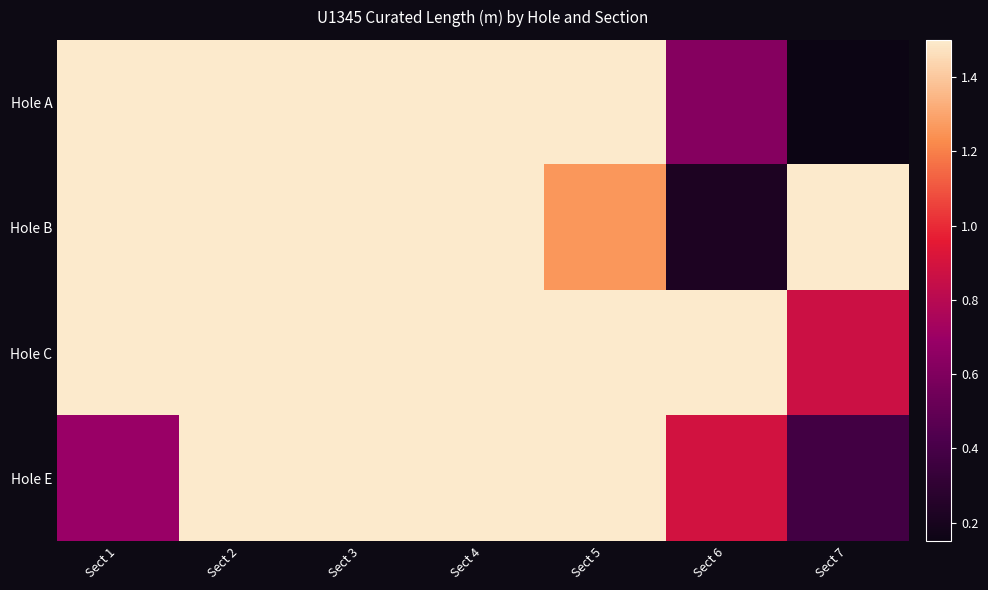

At which category is the sum across all series the highest?

Sect 2